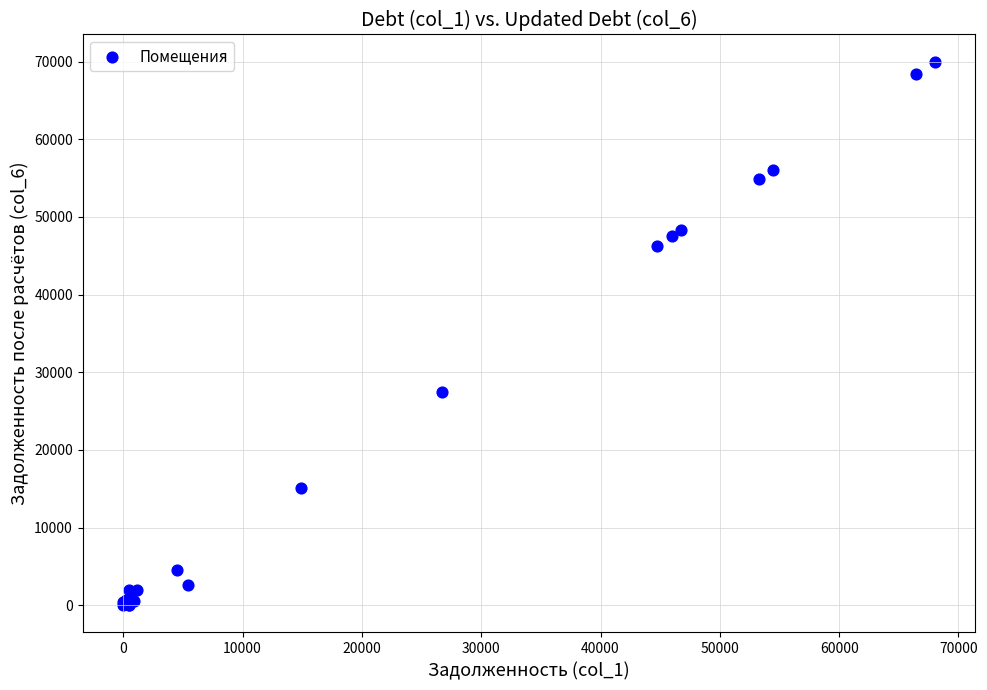

What Y value in the scatter plot is closest to 34990?

27515.2